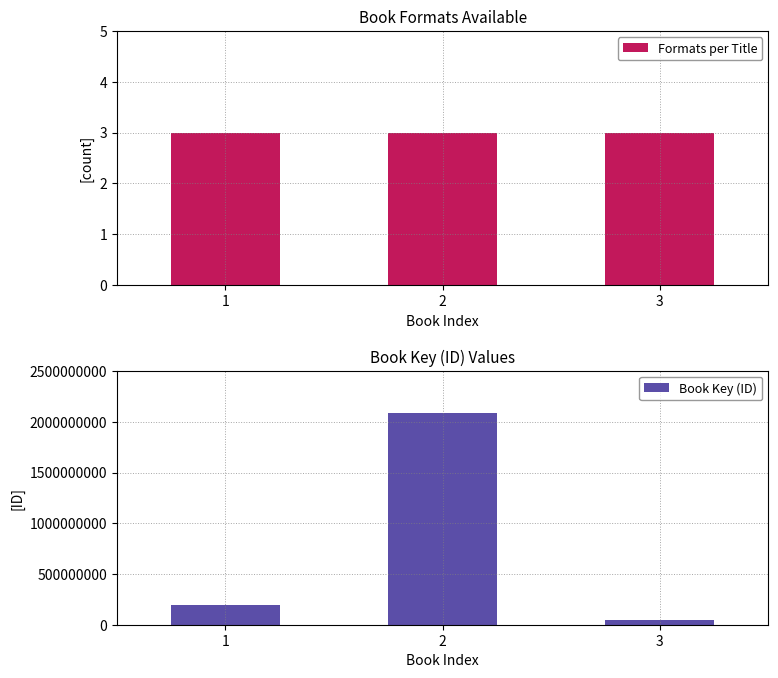

Is the value of Formats per Title at 3 greater than the value of Book Key (ID) at 1?

No